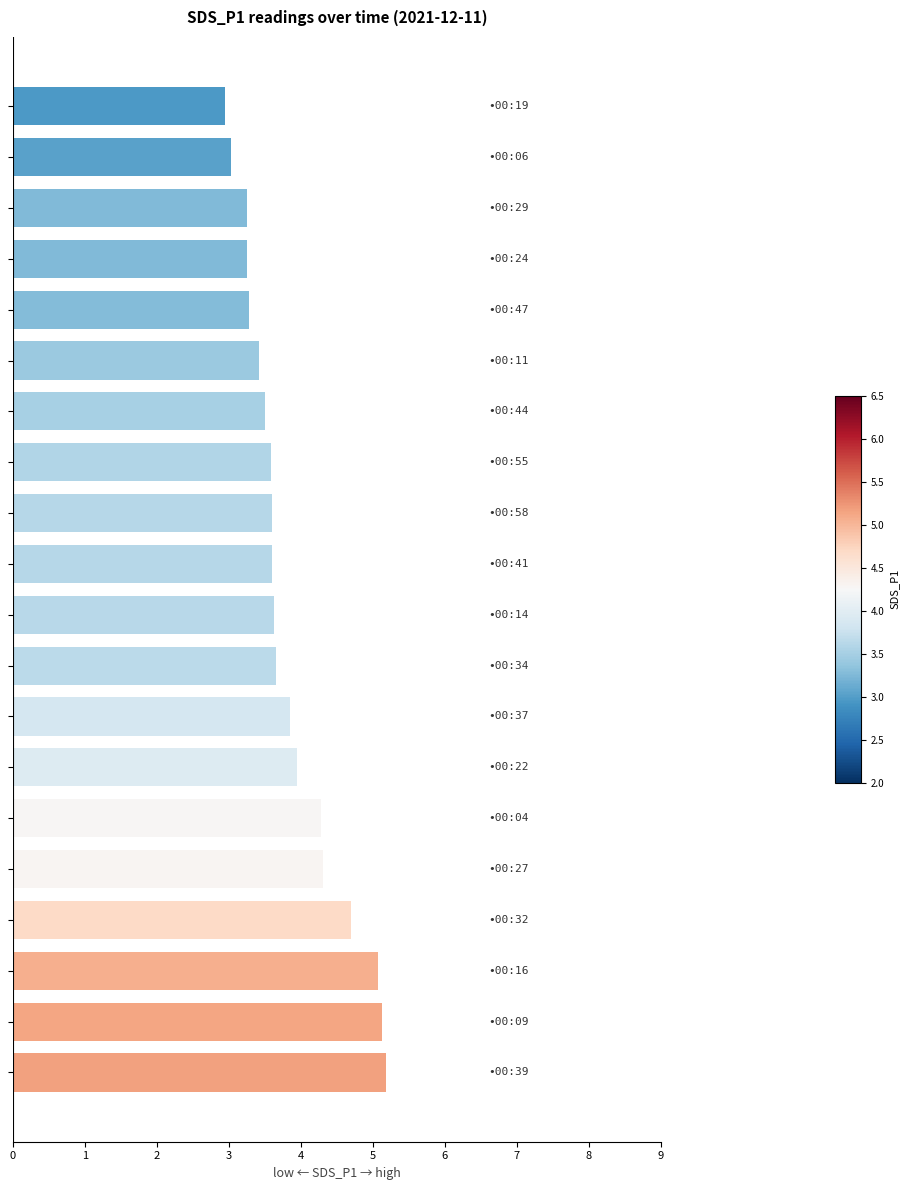

How many distinct data groups are displayed?

1